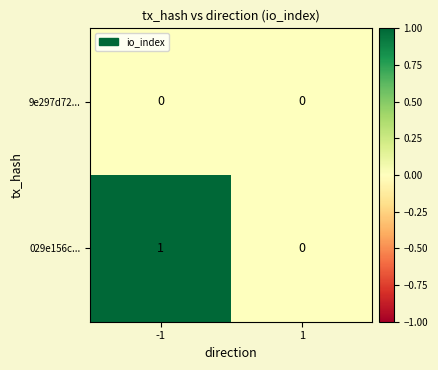

Is the value of 9e297d72... at 1 greater than the value of 029e156c... at -1?

No